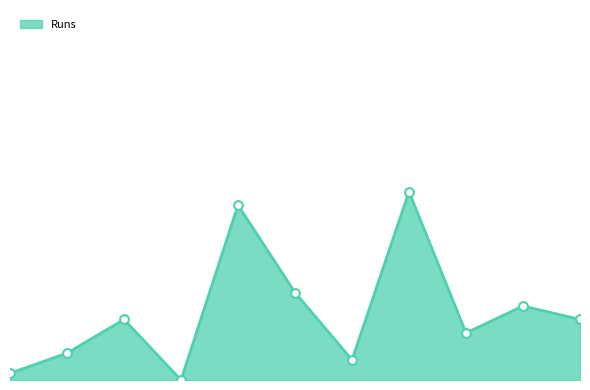

Does the chart have visible grid lines?

No